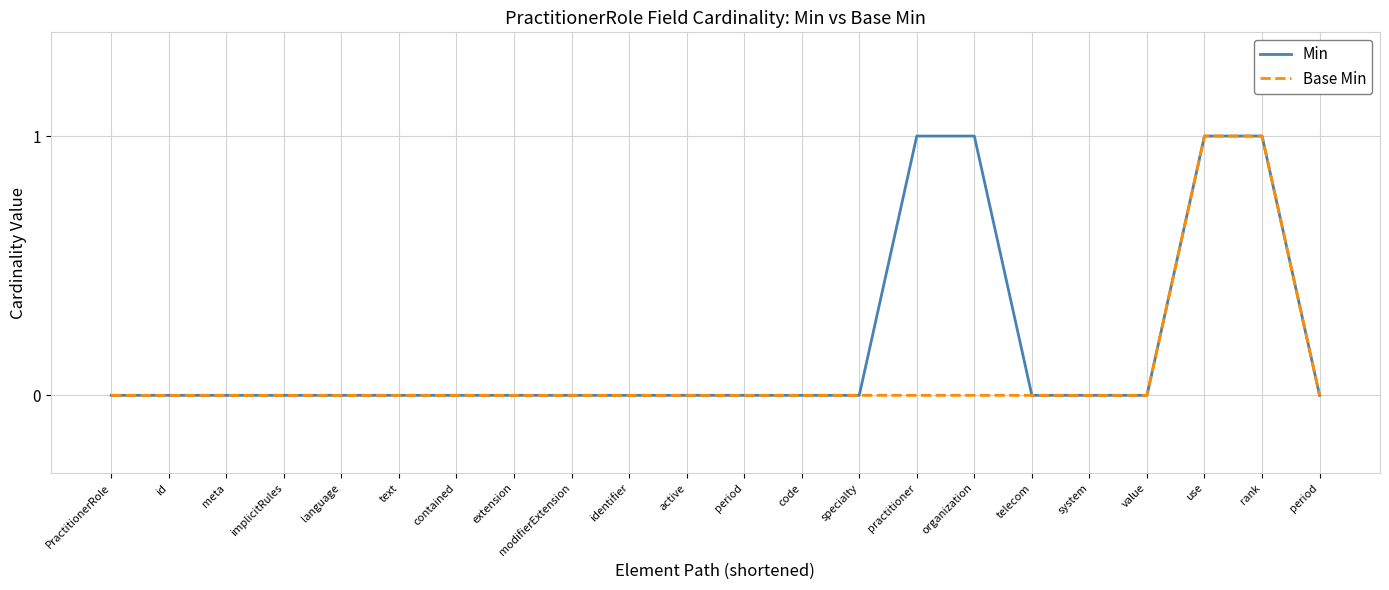

What are all the series names shown in the legend?

Min, Base Min